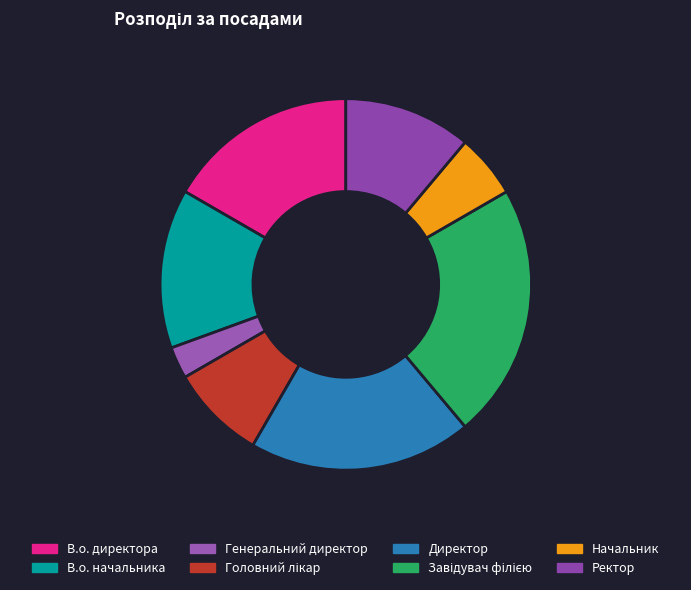

Does any single category account for the majority?

No